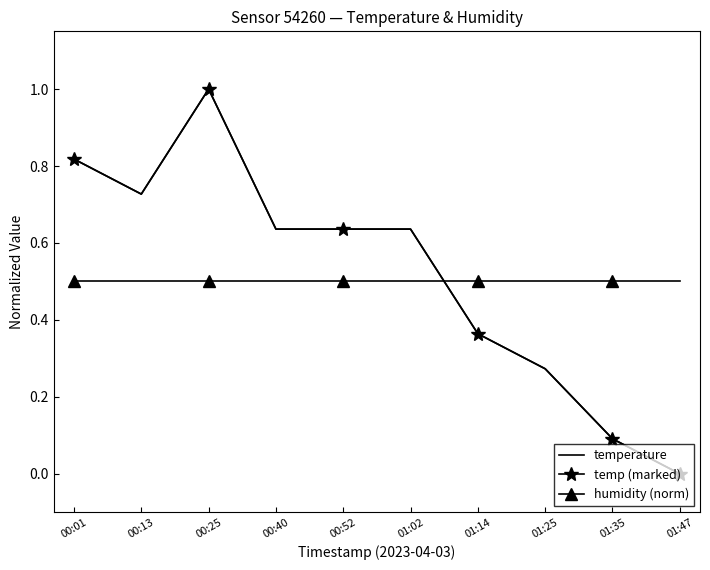

Rank the series by their maximum value, from highest to lowest.

temperature, temp (marked), humidity (norm)